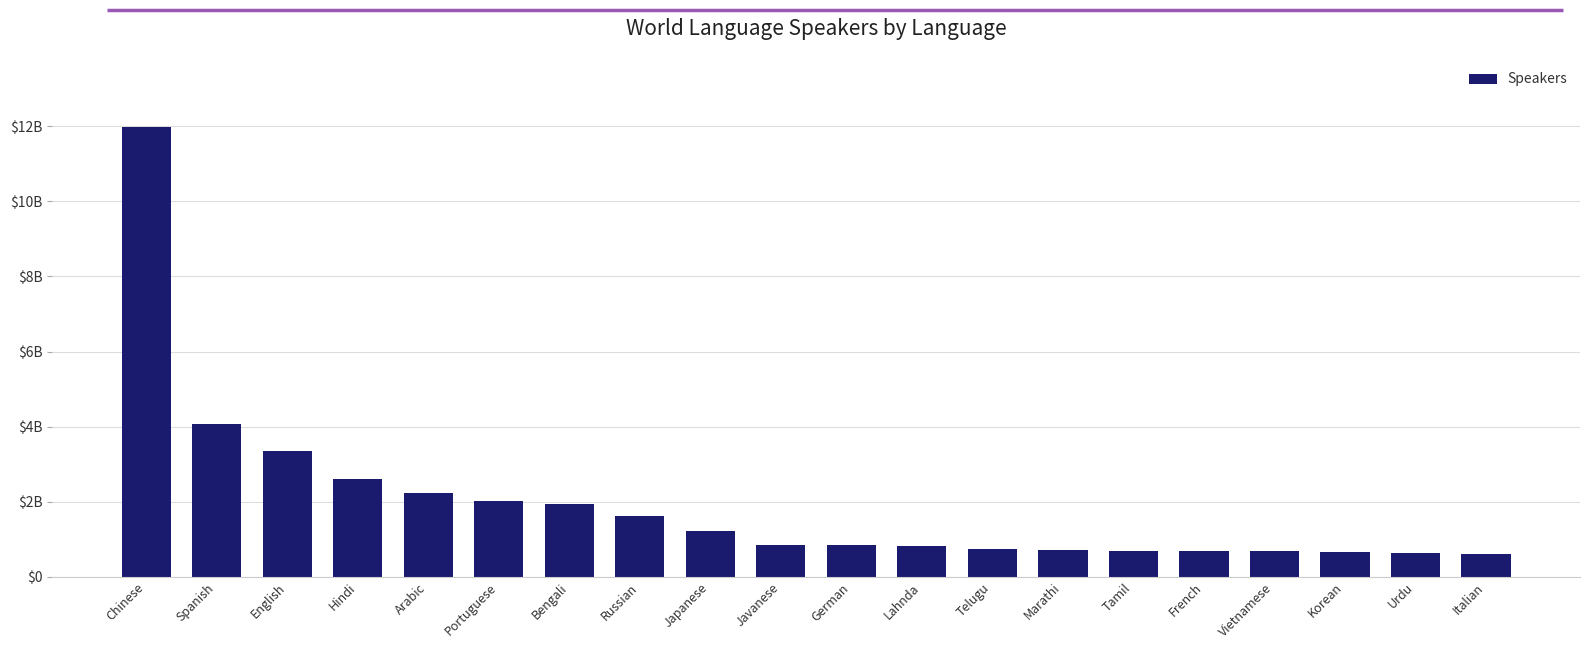

What is the label of the 16th bar from the right?

Arabic